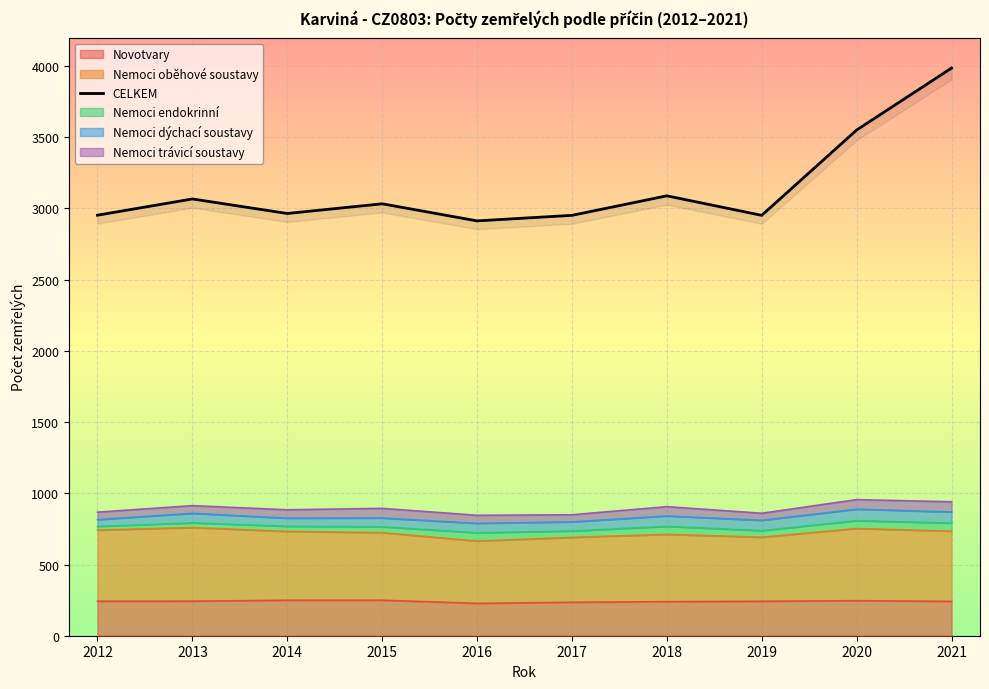

The Novotvary series shows 416.1 at 2019. True or false?

False